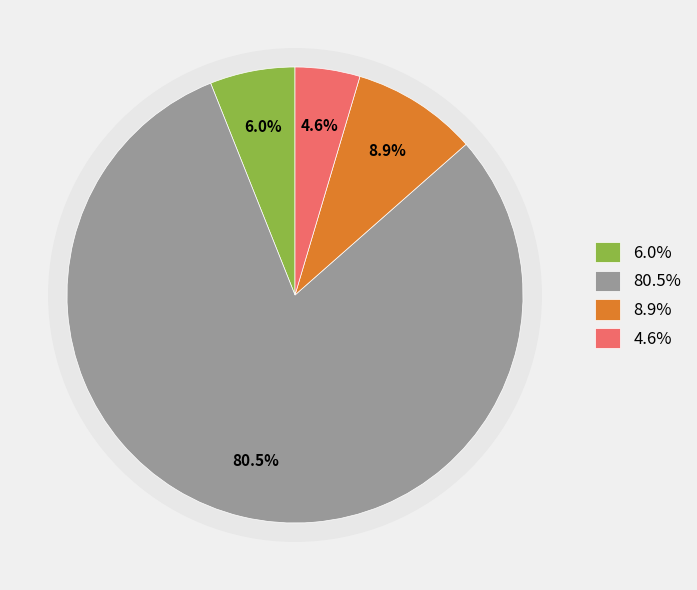

Count the number of slices in the pie.

4